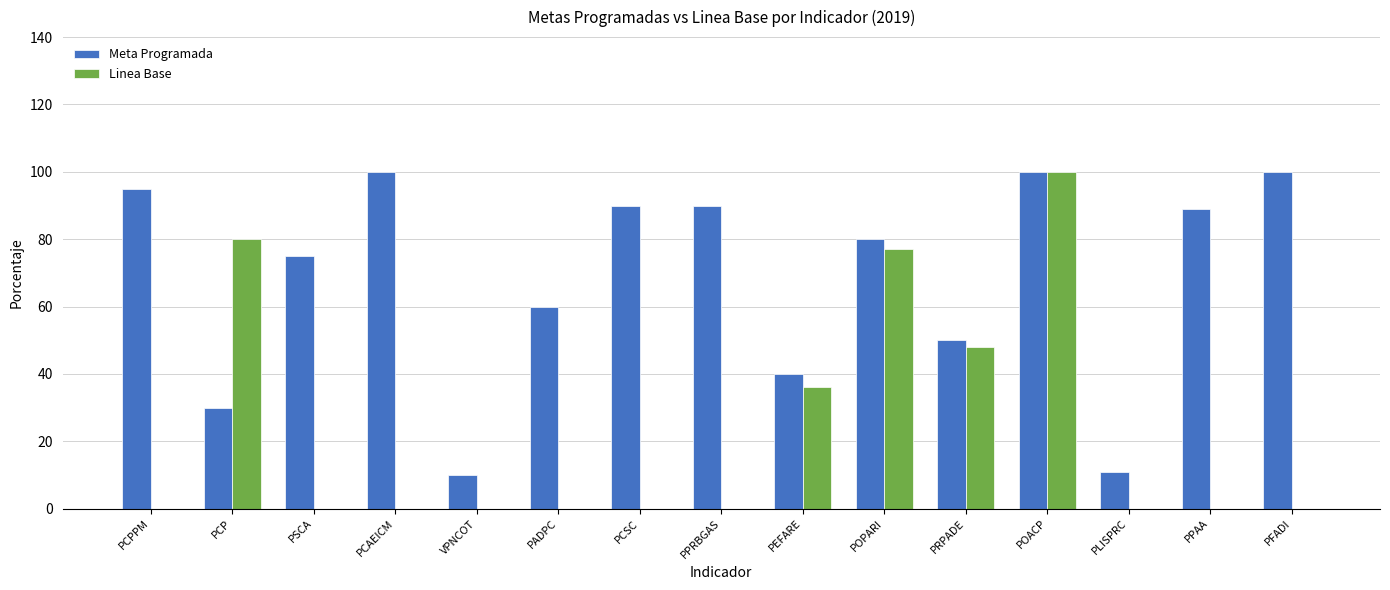

At which category is the sum across all series the highest?

POACP